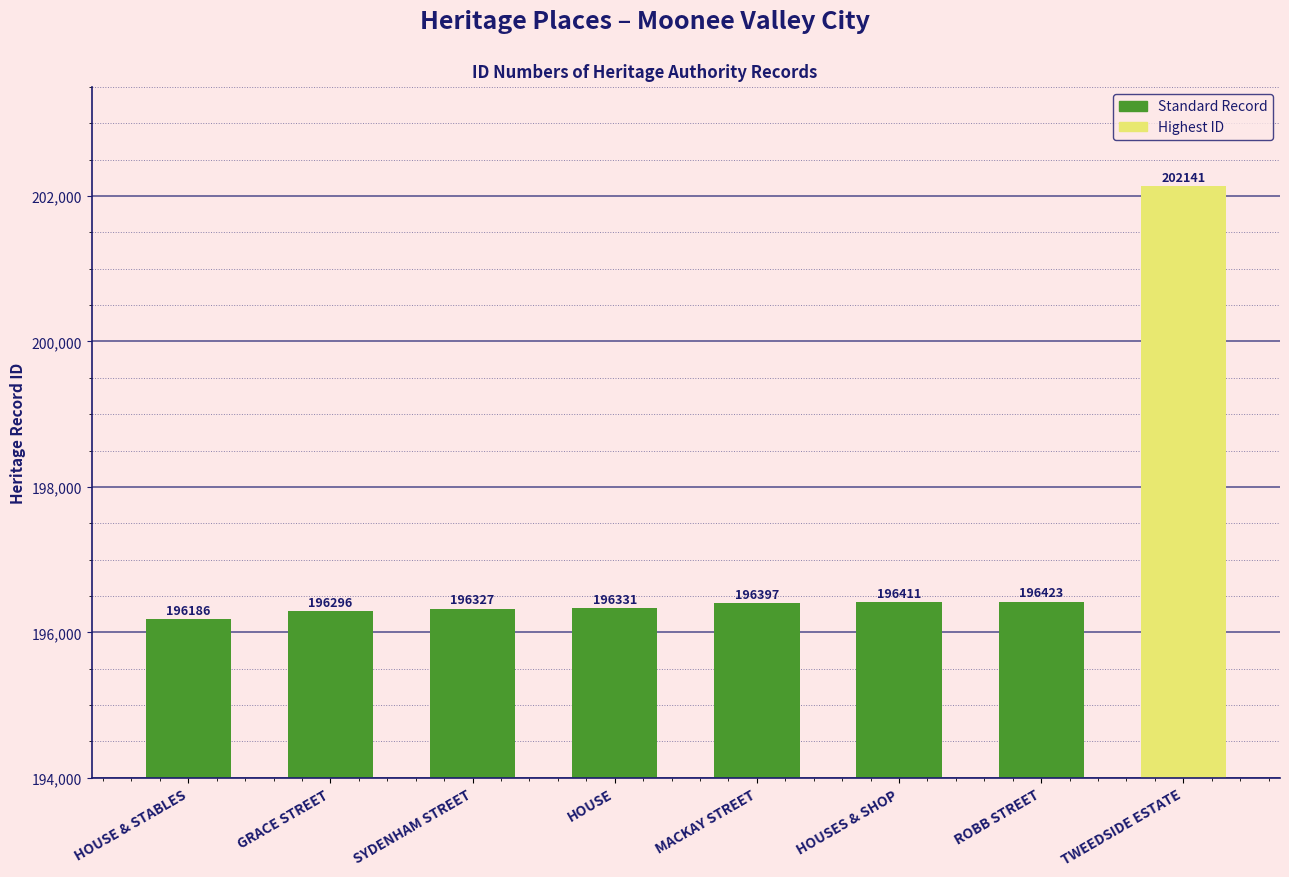

Where is the data nearest to the value 199163?

ROBB STREET